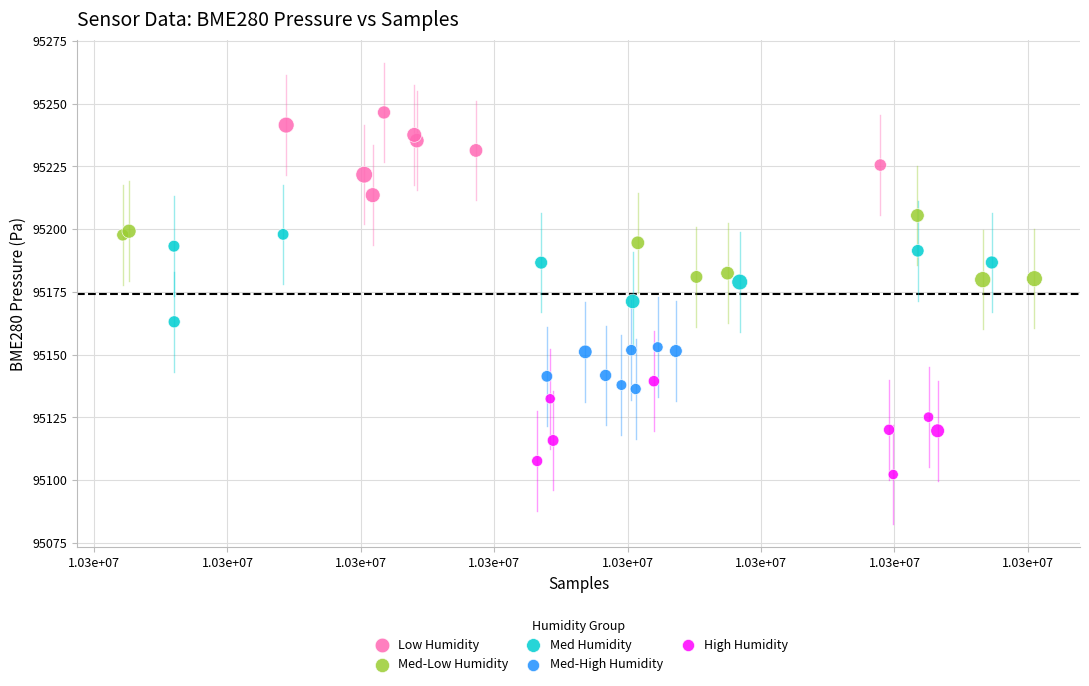

Which series contains the highest Y value?

Low Humidity